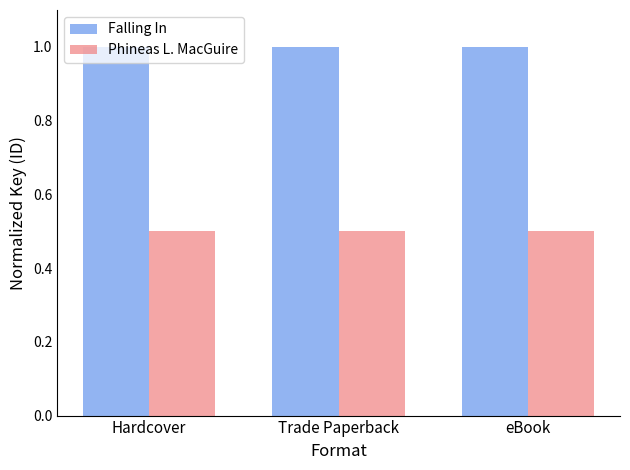

What is the spread (max minus min) of values at eBook?

0.5